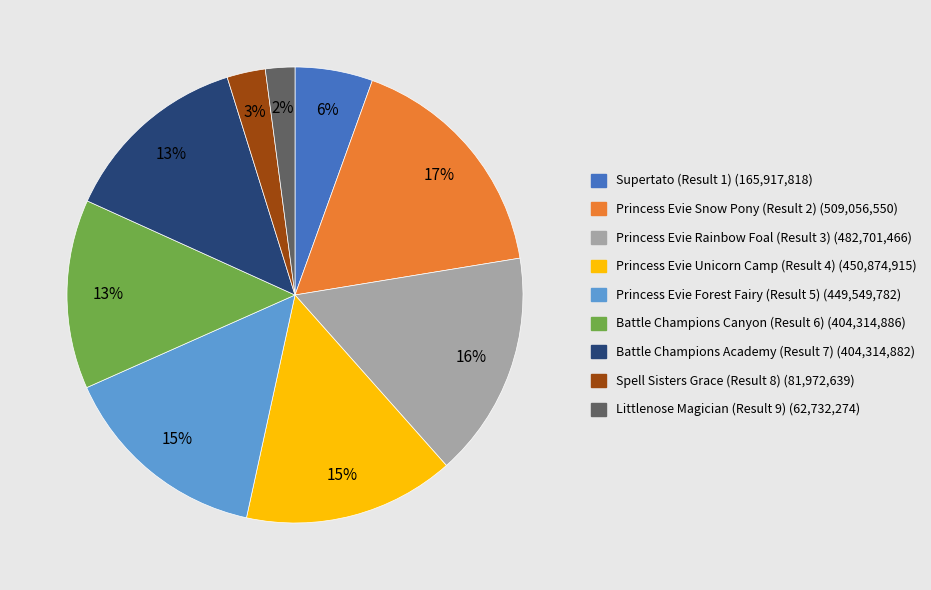

Between Littlenose Magician (Result 9) and Battle Champions Canyon (Result 6), which is larger?

Battle Champions Canyon (Result 6)